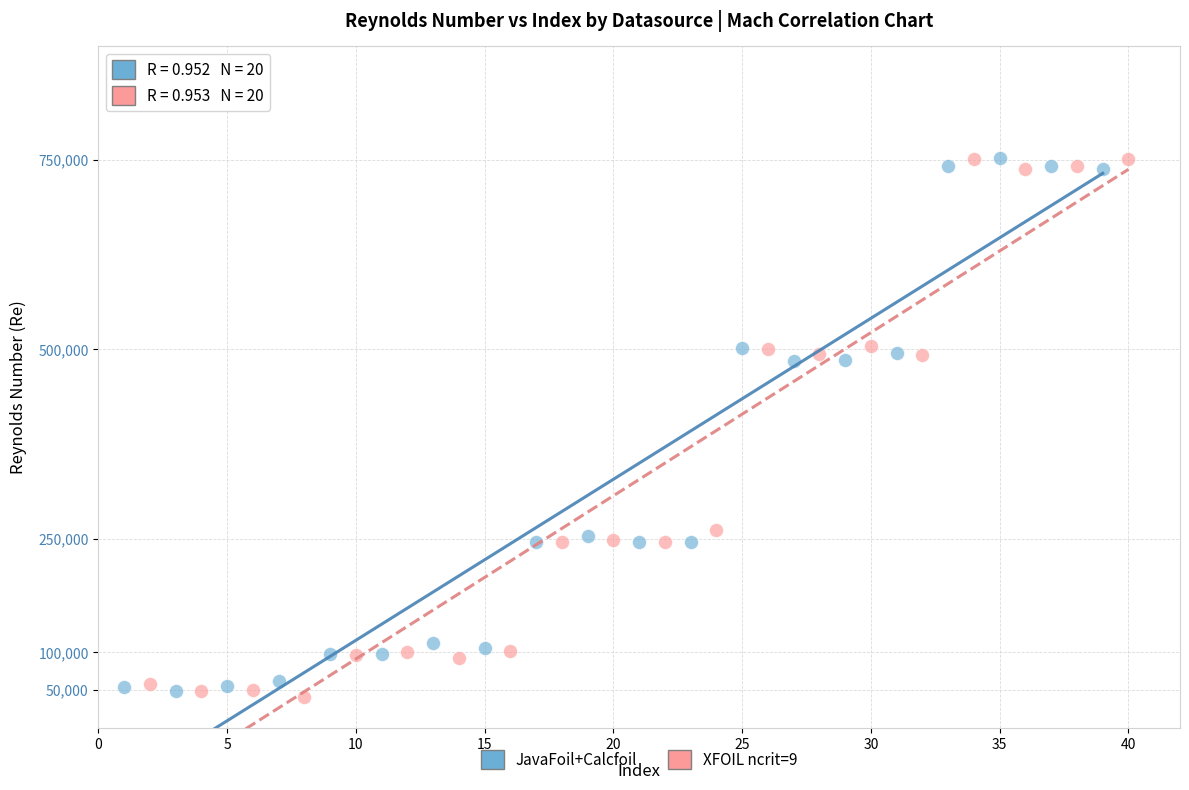

Which series has the largest Y range (max minus min)?

XFOIL ncrit=9